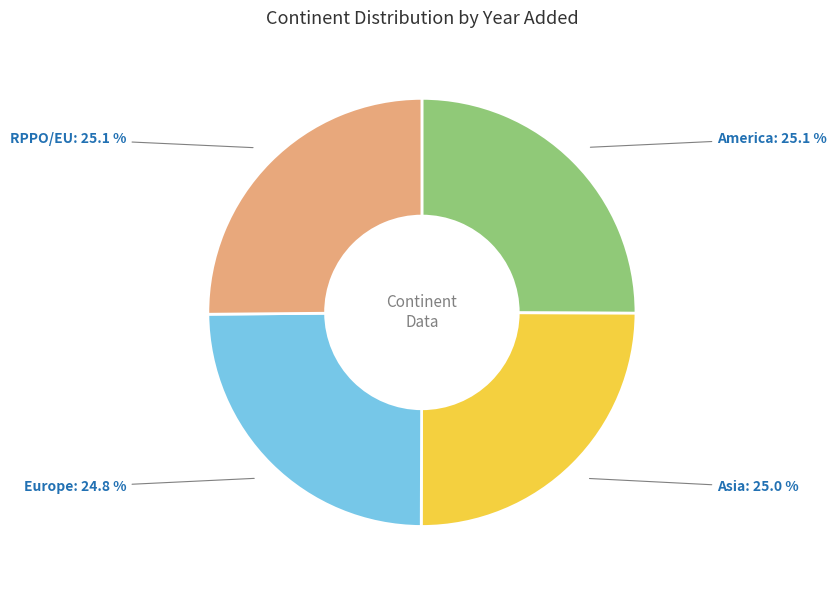

How many segments does this pie chart have?

4